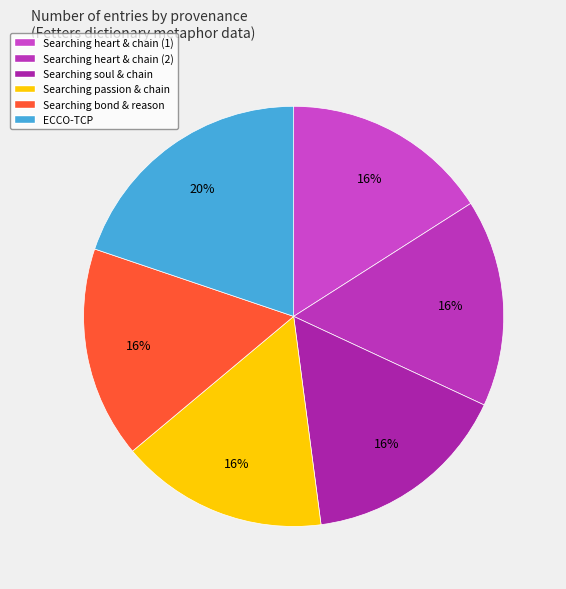

How many segments does this pie chart have?

6